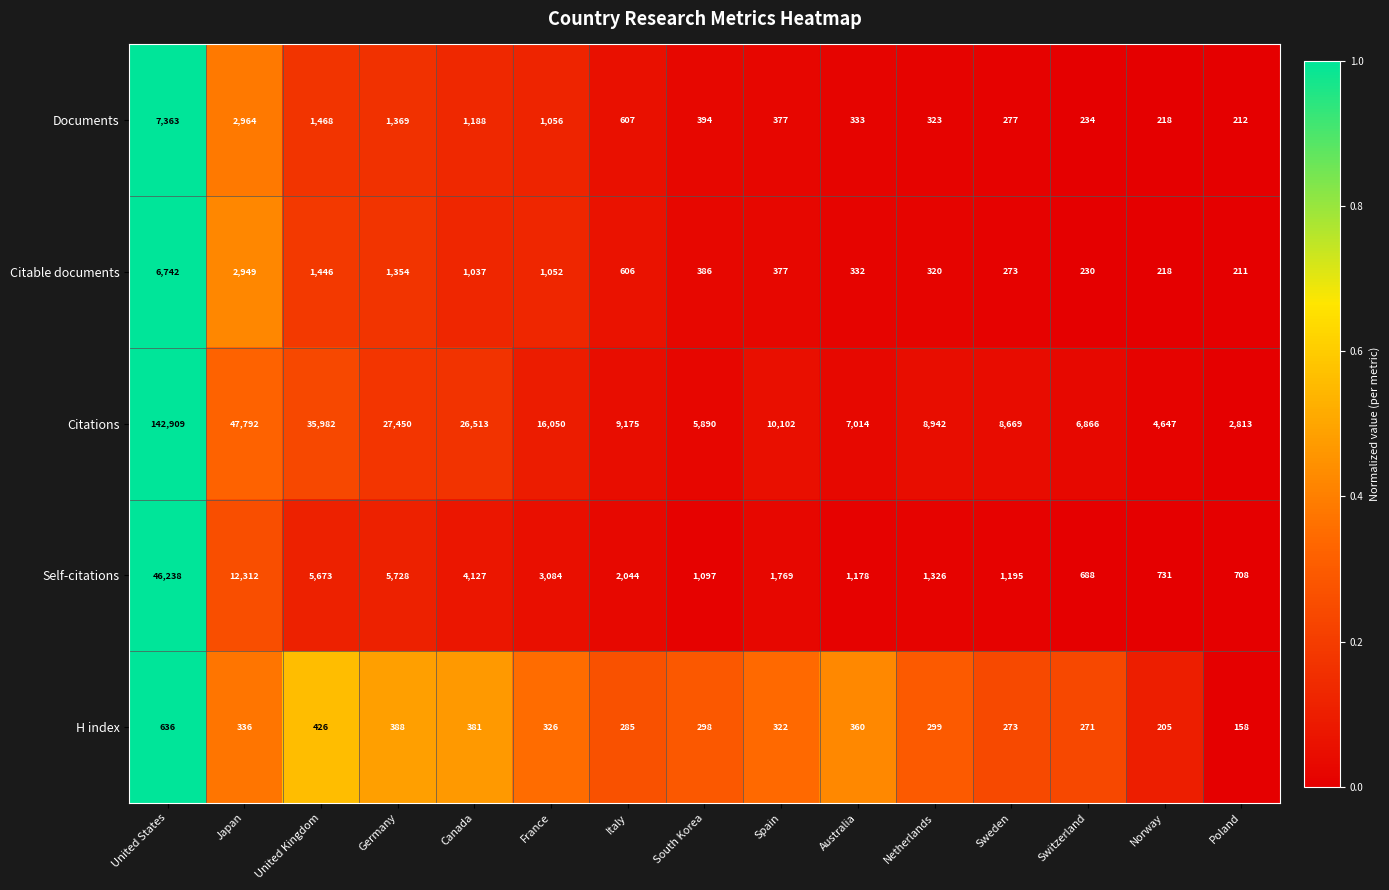

Which series has the largest range (max minus min)?

Citations